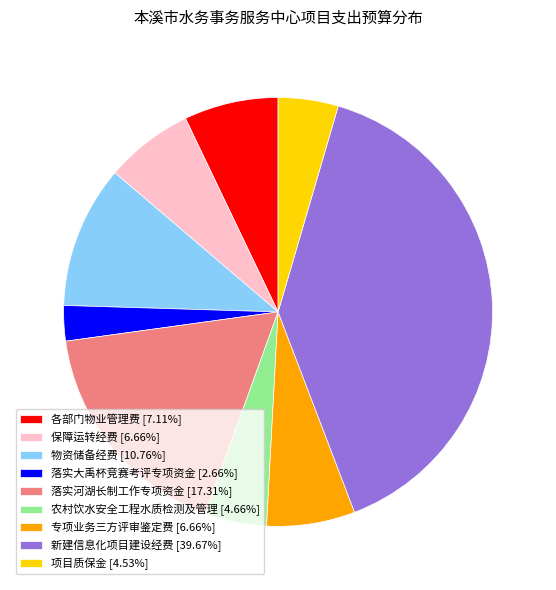

Combined, do 落实河湖长制工作专项资金 [17.31%] and 农村饮水安全工程水质检测及管理 [4.66%] account for over 50%?

No